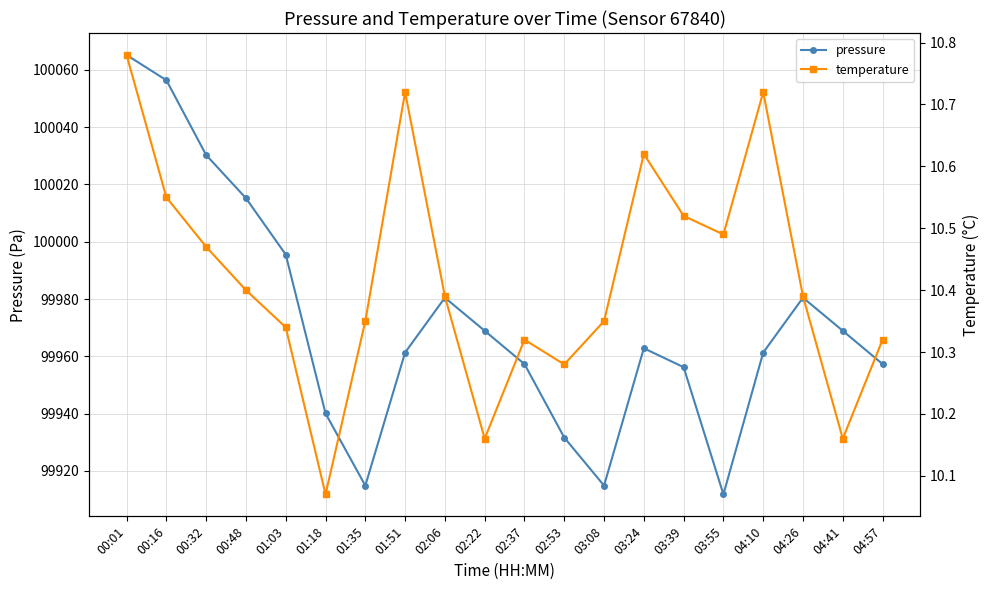

At which category does temperature reach its first local valley?

01:18